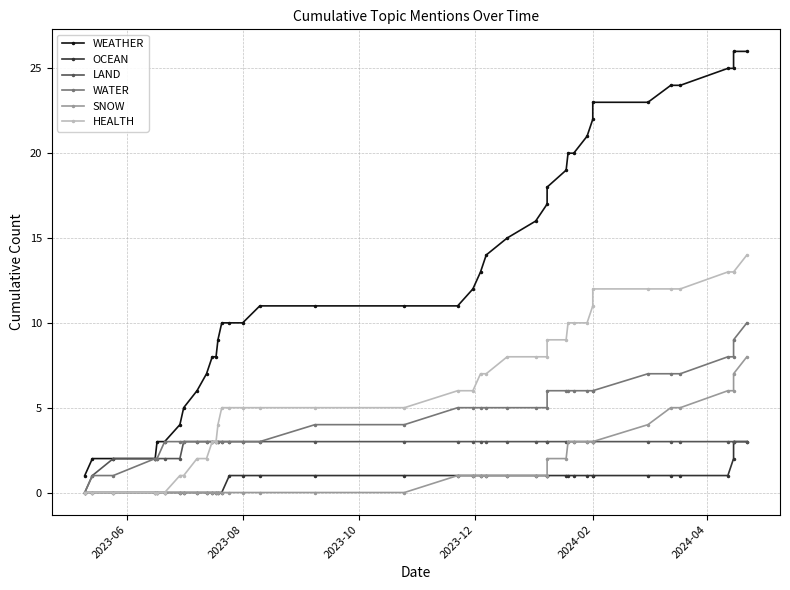

List the series in order of their peak value, highest first.

WEATHER, HEALTH, WATER, SNOW, OCEAN, LAND